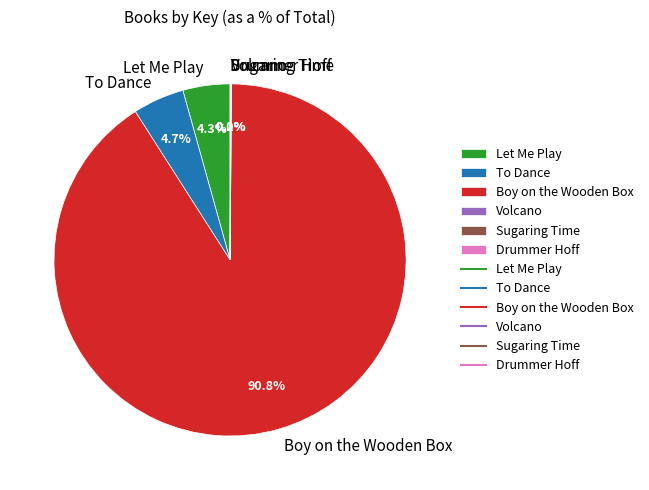

Which slice is the largest?

Boy on the Wooden Box